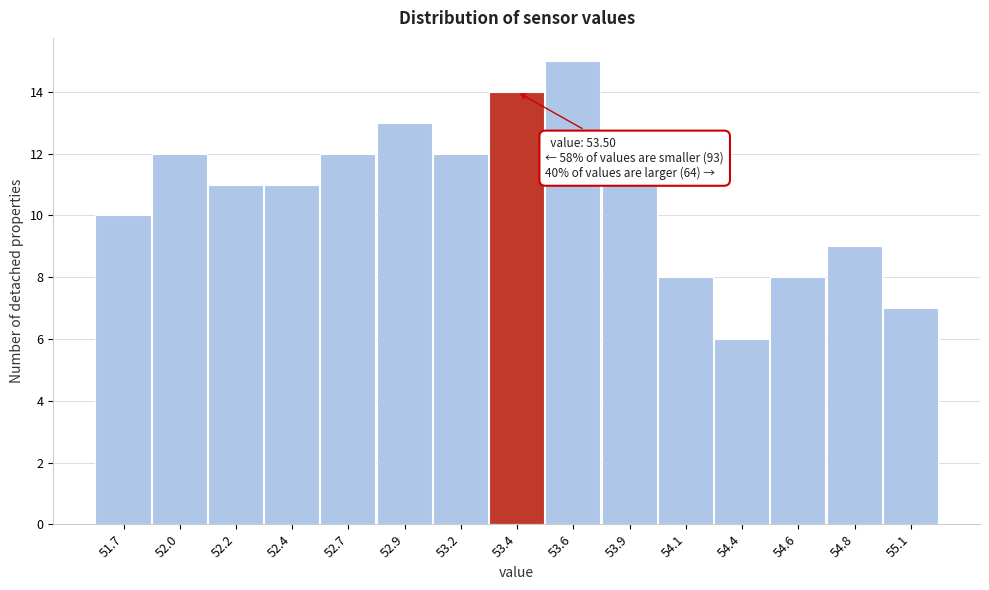

Reading left to right, extract all data points from this chart.

51.7=10	52.0=12	52.2=11	52.4=11	52.7=12	52.9=13	53.2=12	53.4=14	53.6=15	53.9=11	54.1=8	54.4=6	54.6=8	54.8=9	55.1=7